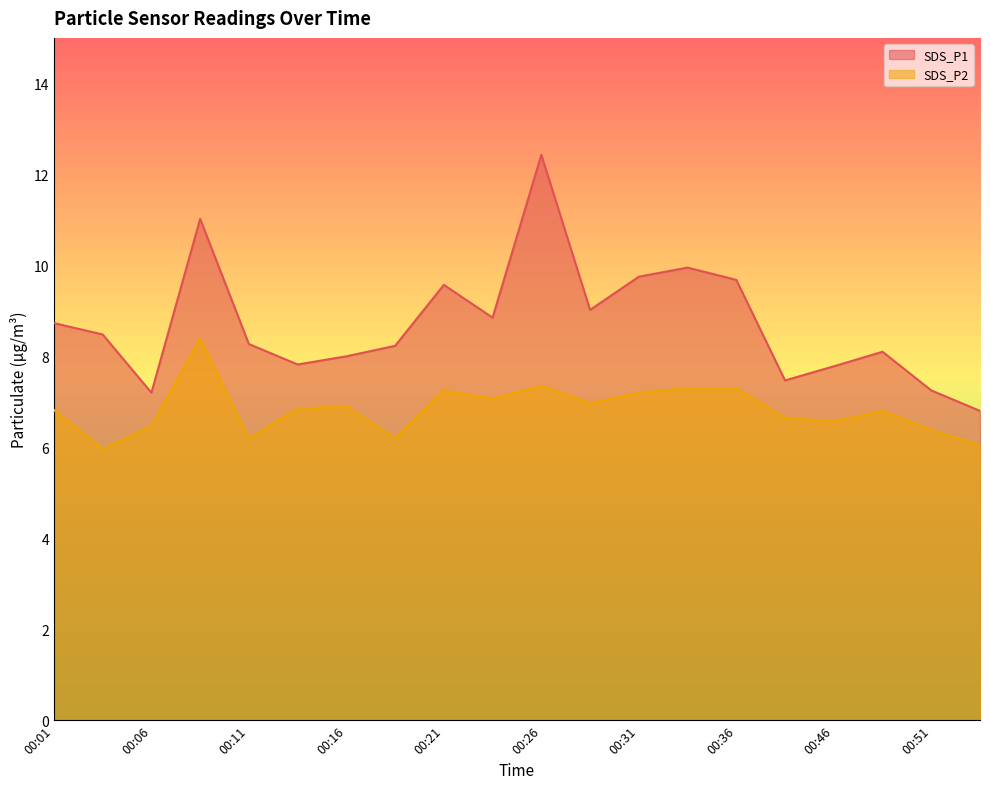

What is the total value across all series at 00:31?

16.9